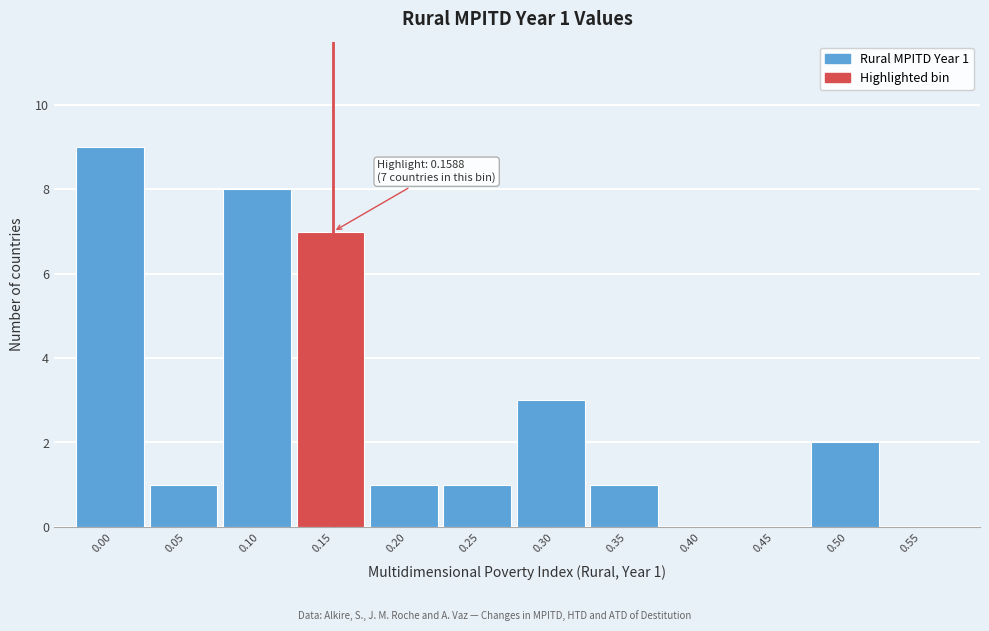

Reading left to right, transcribe all the data shown in this chart.

0.00=9	0.05=1	0.10=8	0.15=7	0.20=1	0.25=1	0.30=3	0.35=1	0.40=0	0.45=0	0.50=2	0.55=0